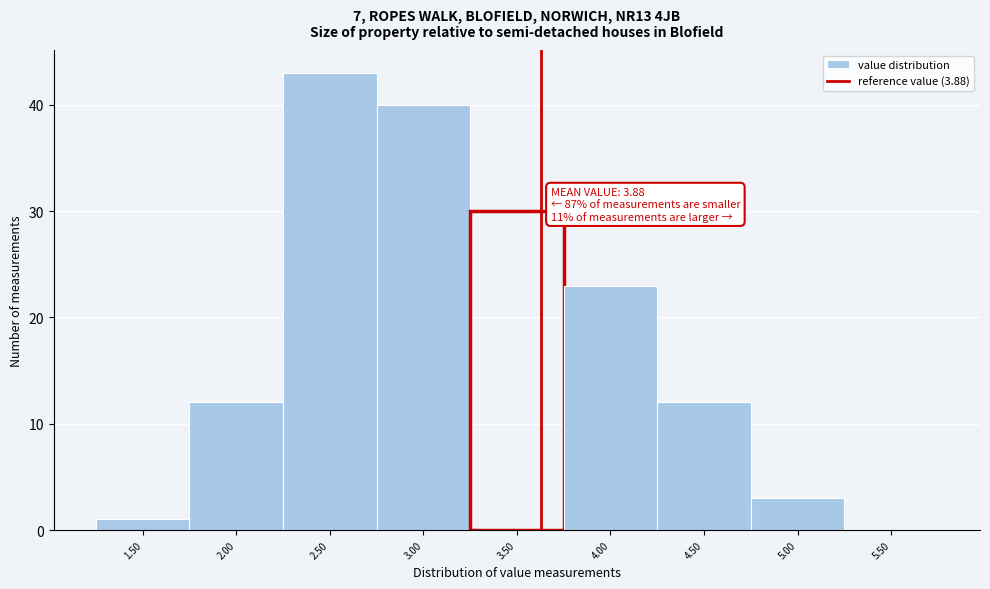

Reading left to right, list all the values displayed in this chart.

1.50=1	2.00=12	2.50=43	3.00=40	3.50=30	4.00=23	4.50=12	5.00=3	5.50=0